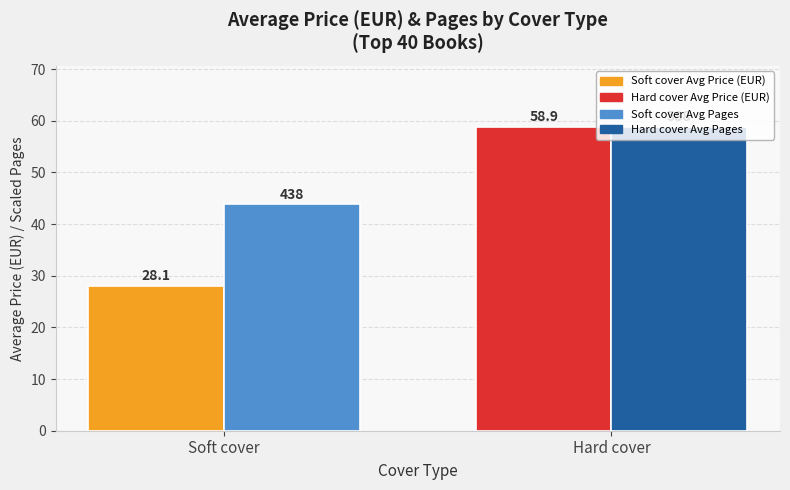

Which category has the lowest value across all series?

Soft cover